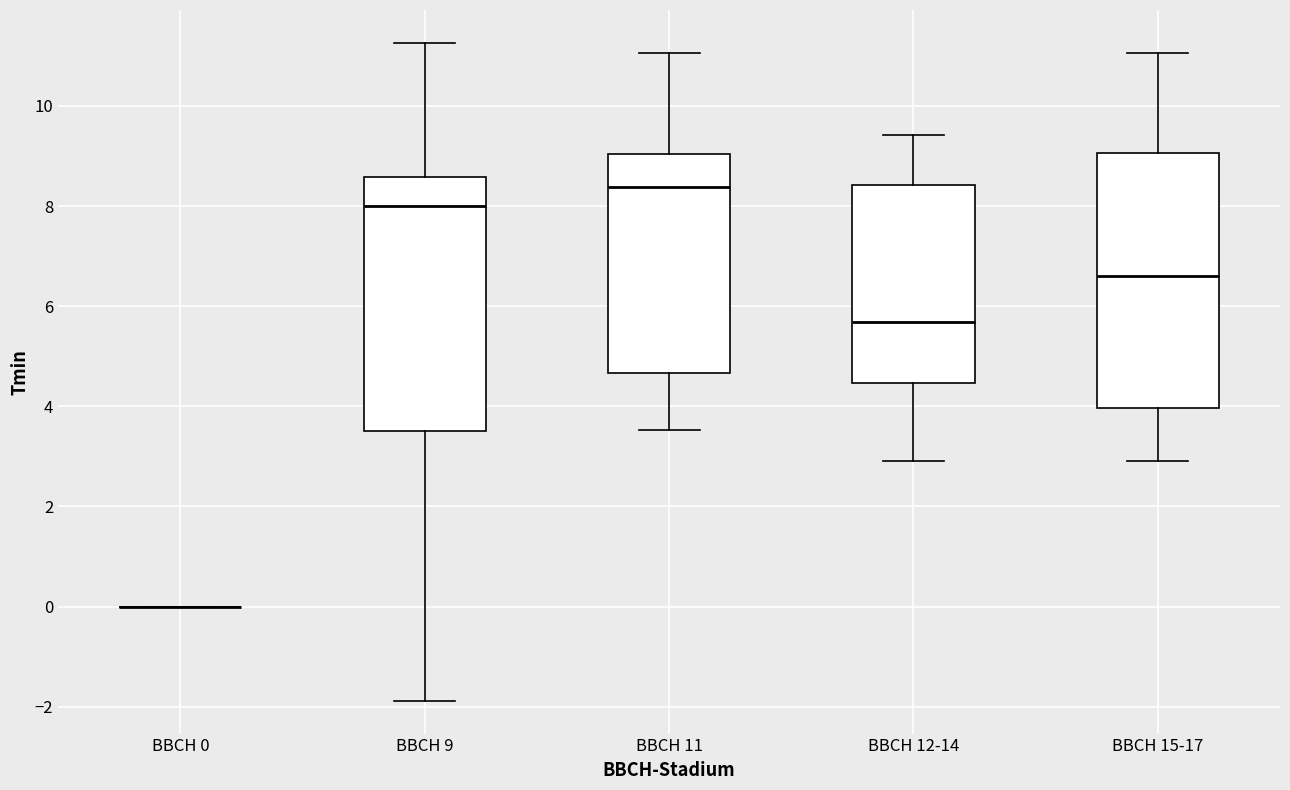

Where is the lower edge of the box for BBCH 9 on the y-axis? The values are not printed on the chart, so give them approximately, as read against the axis.

3.6